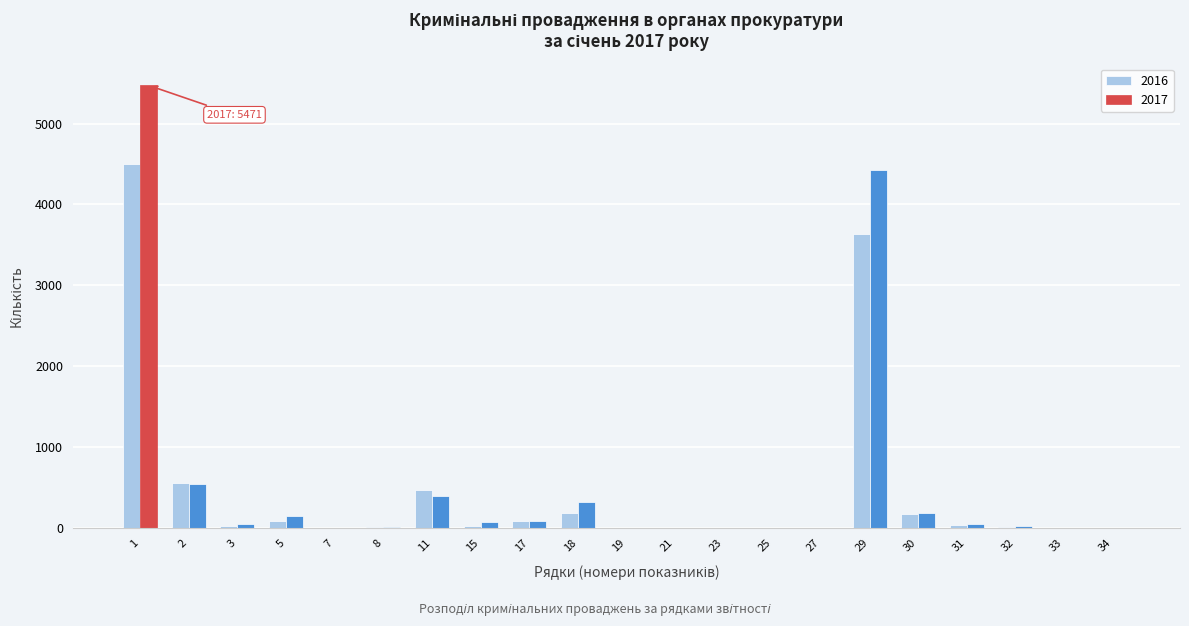

What is the maximum value shown in the chart?

5471